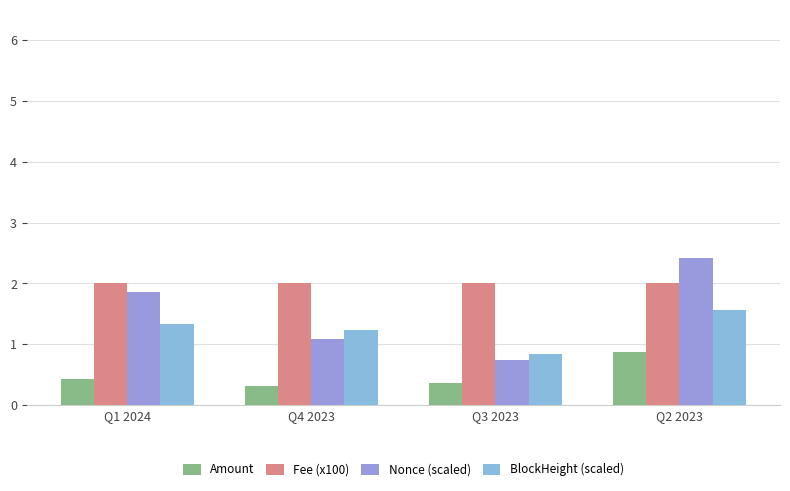

The Fee (x100) series shows 2.0 at Q4 2023. True or false?

True